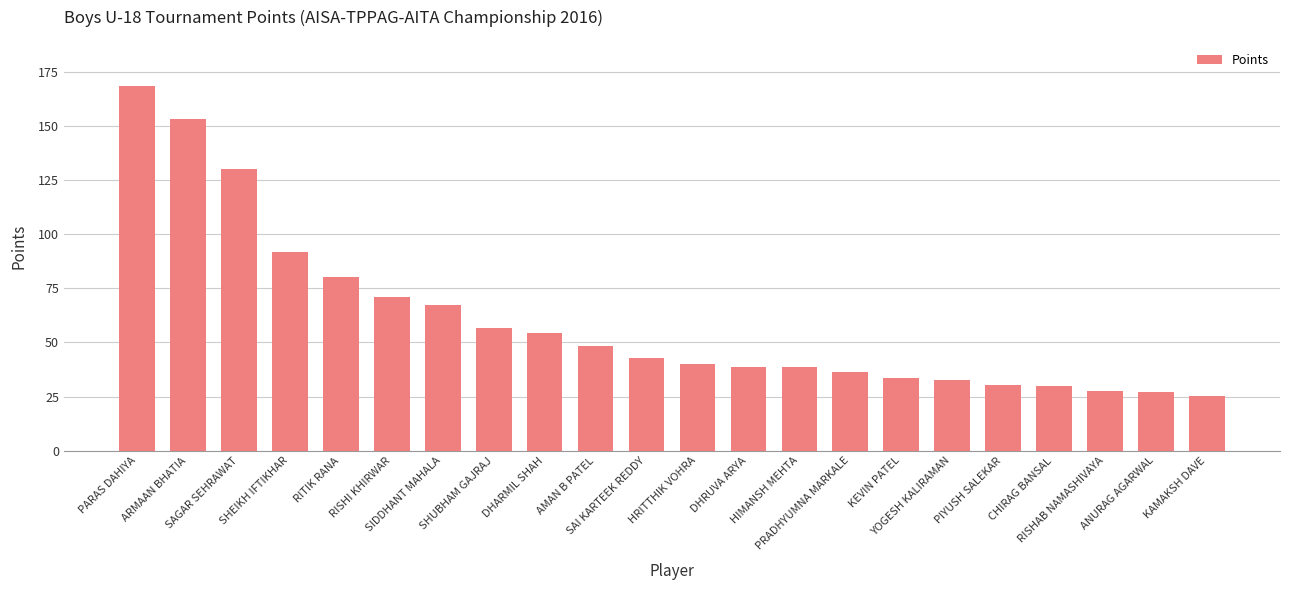

What is the difference between the second highest and second lowest values?

126.0